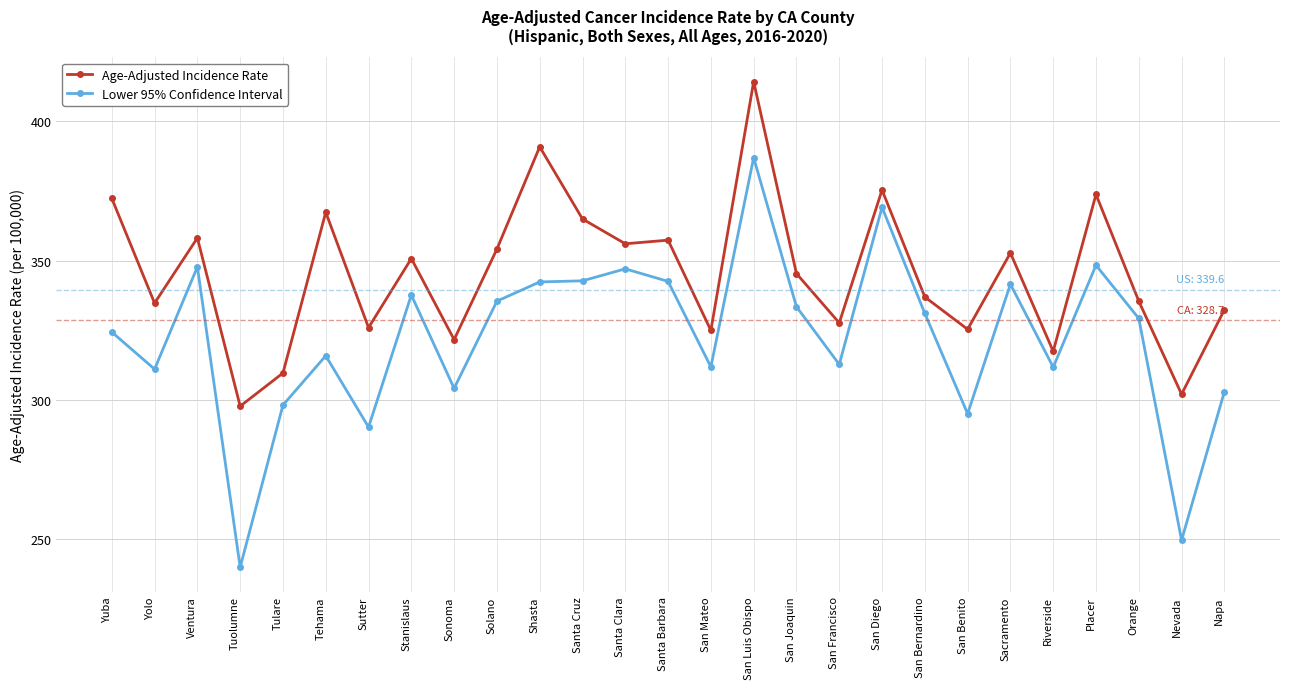

List the series in order of their peak value, lowest first.

Lower 95% Confidence Interval, Age-Adjusted Incidence Rate